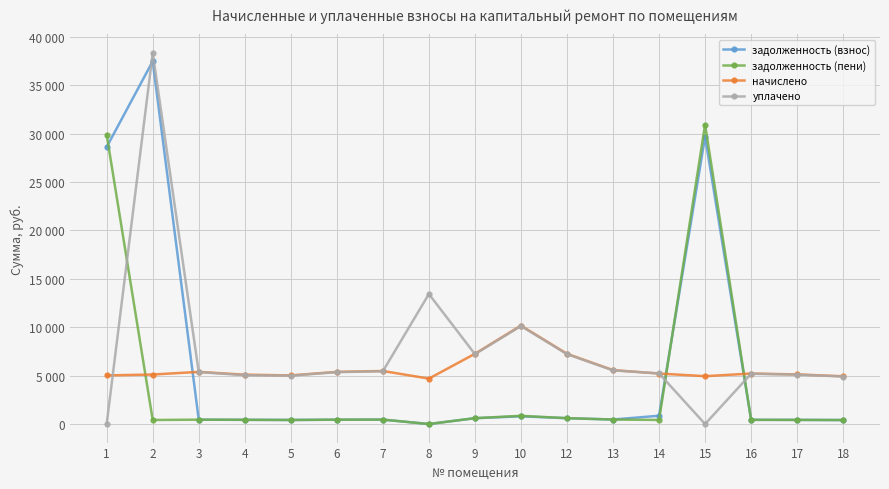

Does the chart have visible grid lines?

Yes